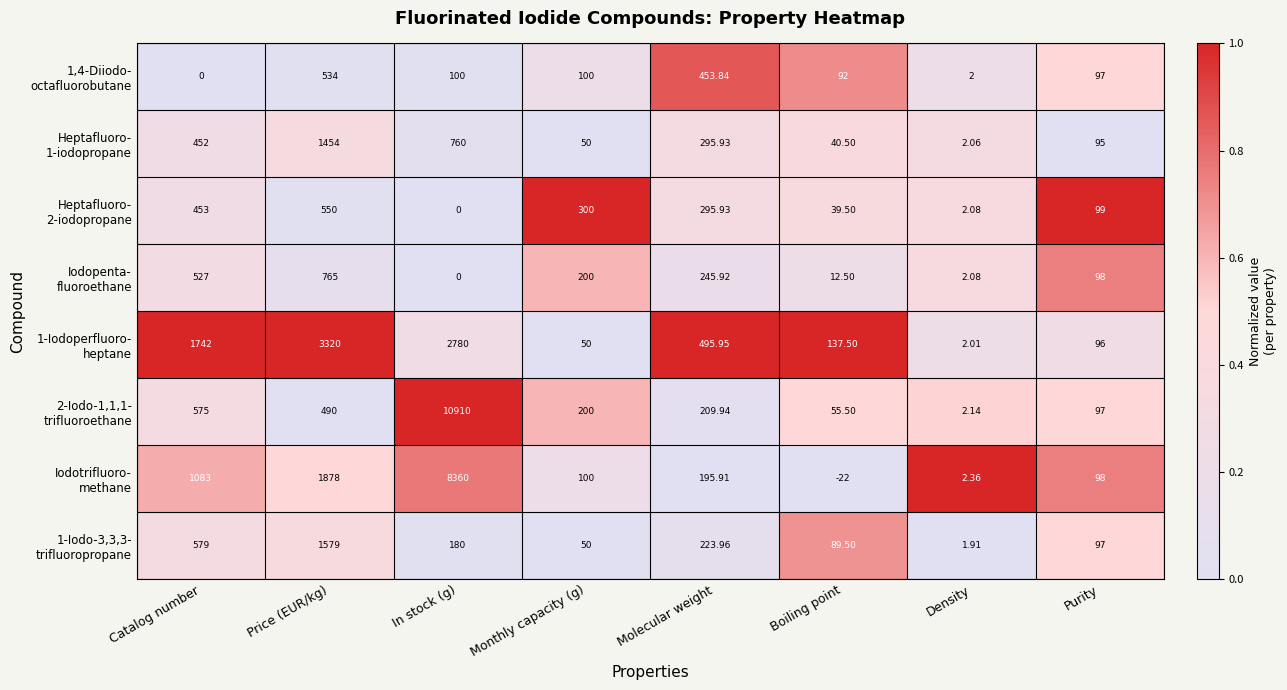

At which category is the sum across all series the highest?

In stock (g)